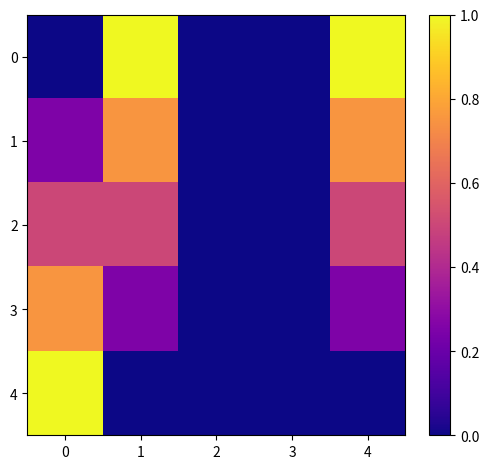

How many series are shown in this chart?

5